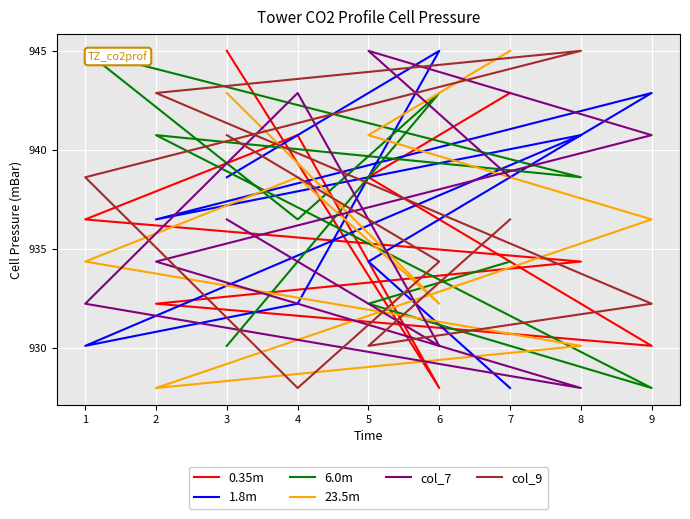

How many data points in 1.8m are less than 936?

4